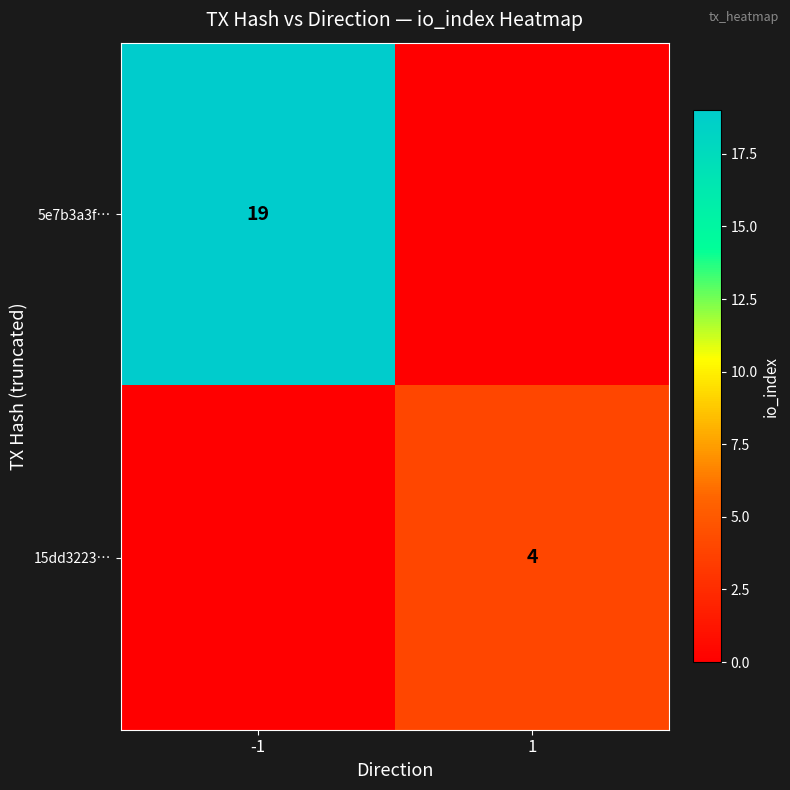

The 15dd3223… series shows 2 at 1. True or false?

False